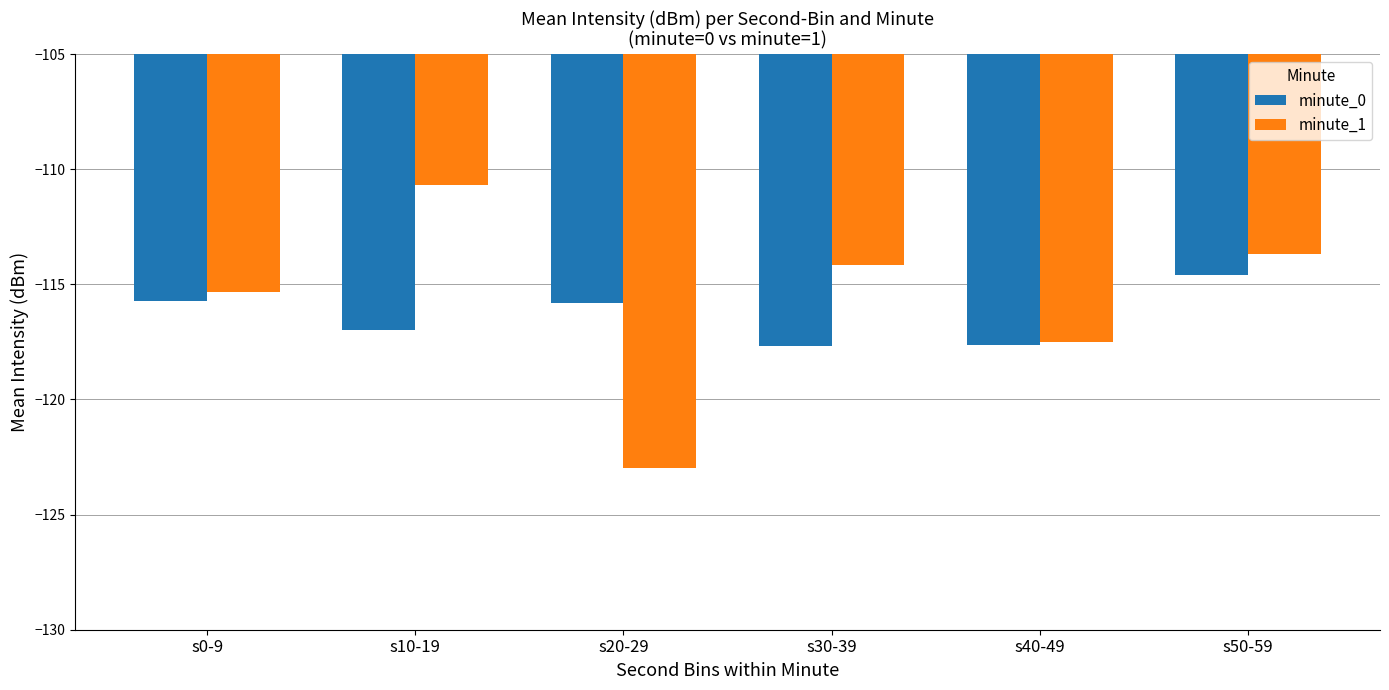

Which category has the lowest value in the minute_1 series?

s20-29